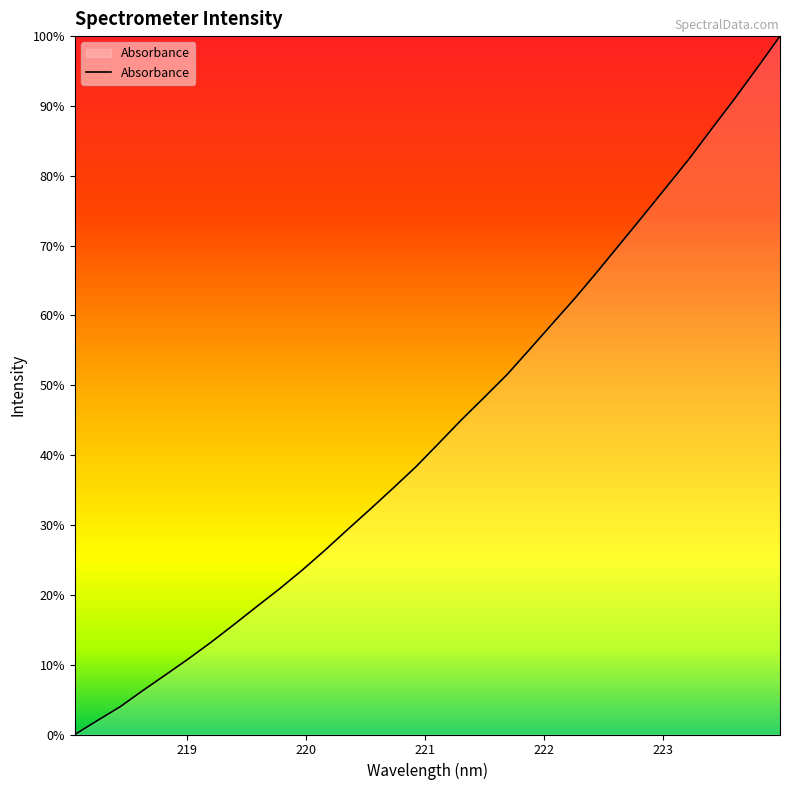

Where does the data first go above 1986?

221.1174